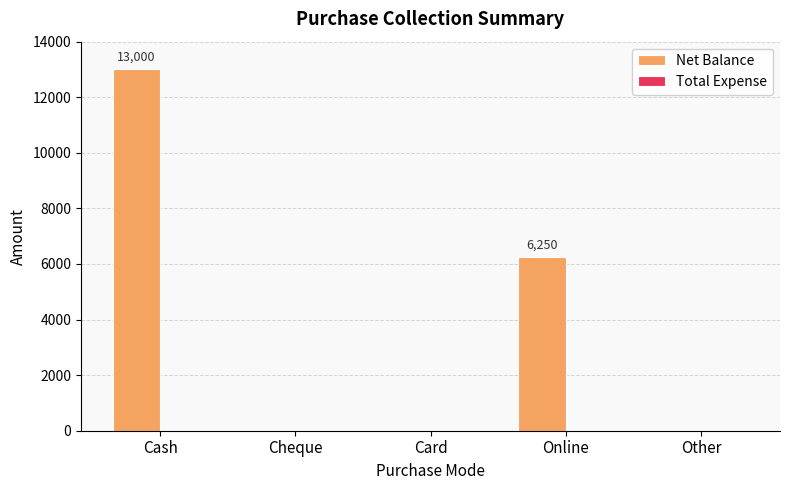

Reading right to left, what are all the values shown in this chart?

Other=0	Online=6250	Card=0	Cheque=0	Cash=13000